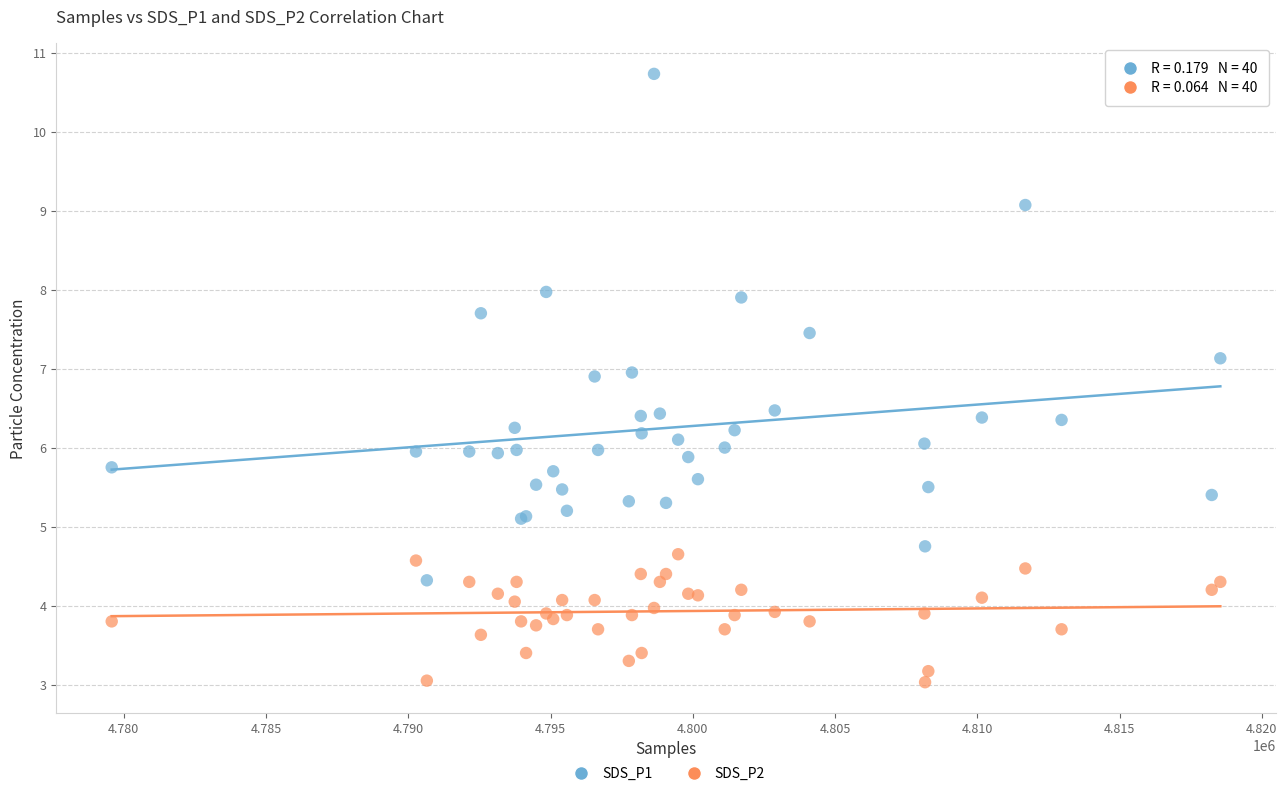

Which series contains the lowest Y value?

SDS_P2